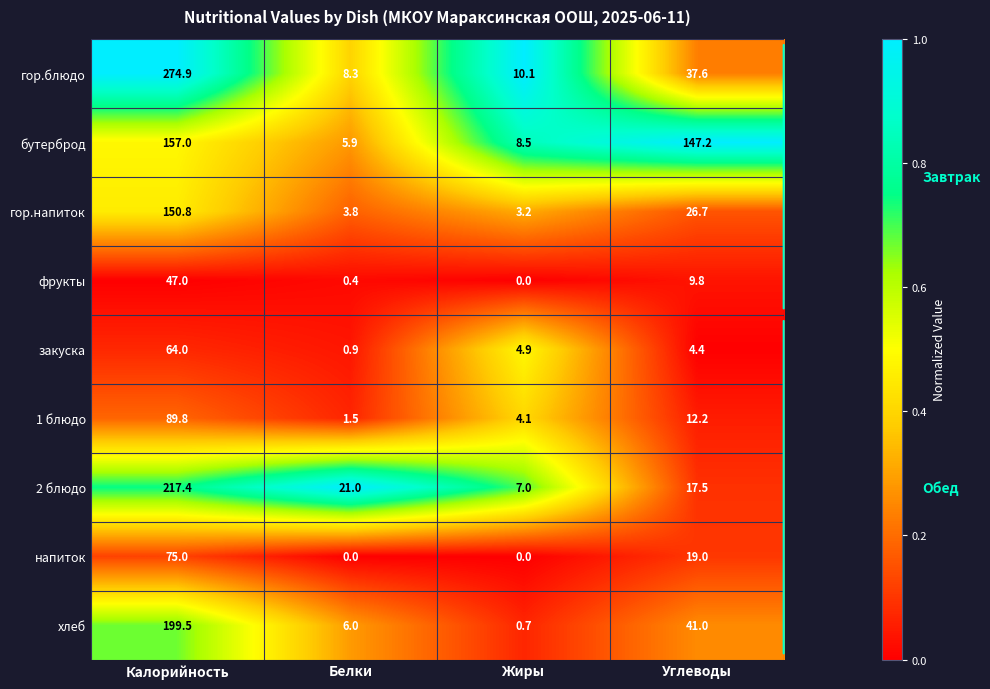

Where does the напиток series first go above 19?

Калорийность